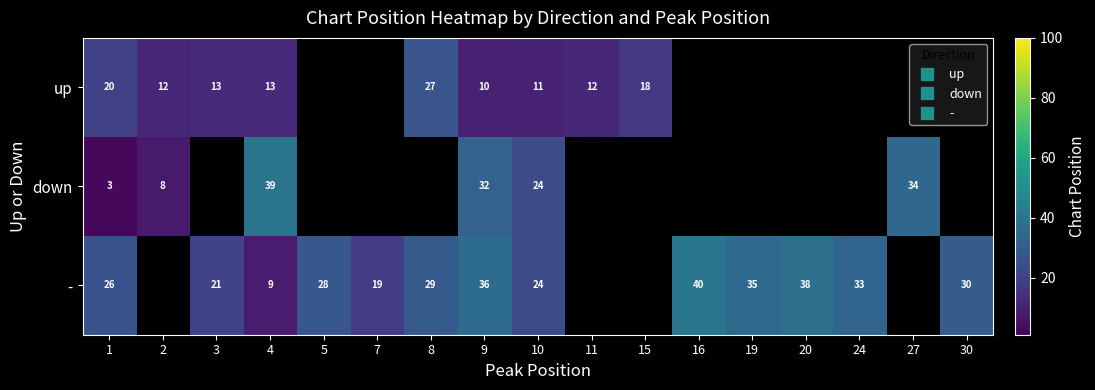

Where is up nearest to the value 18?

15